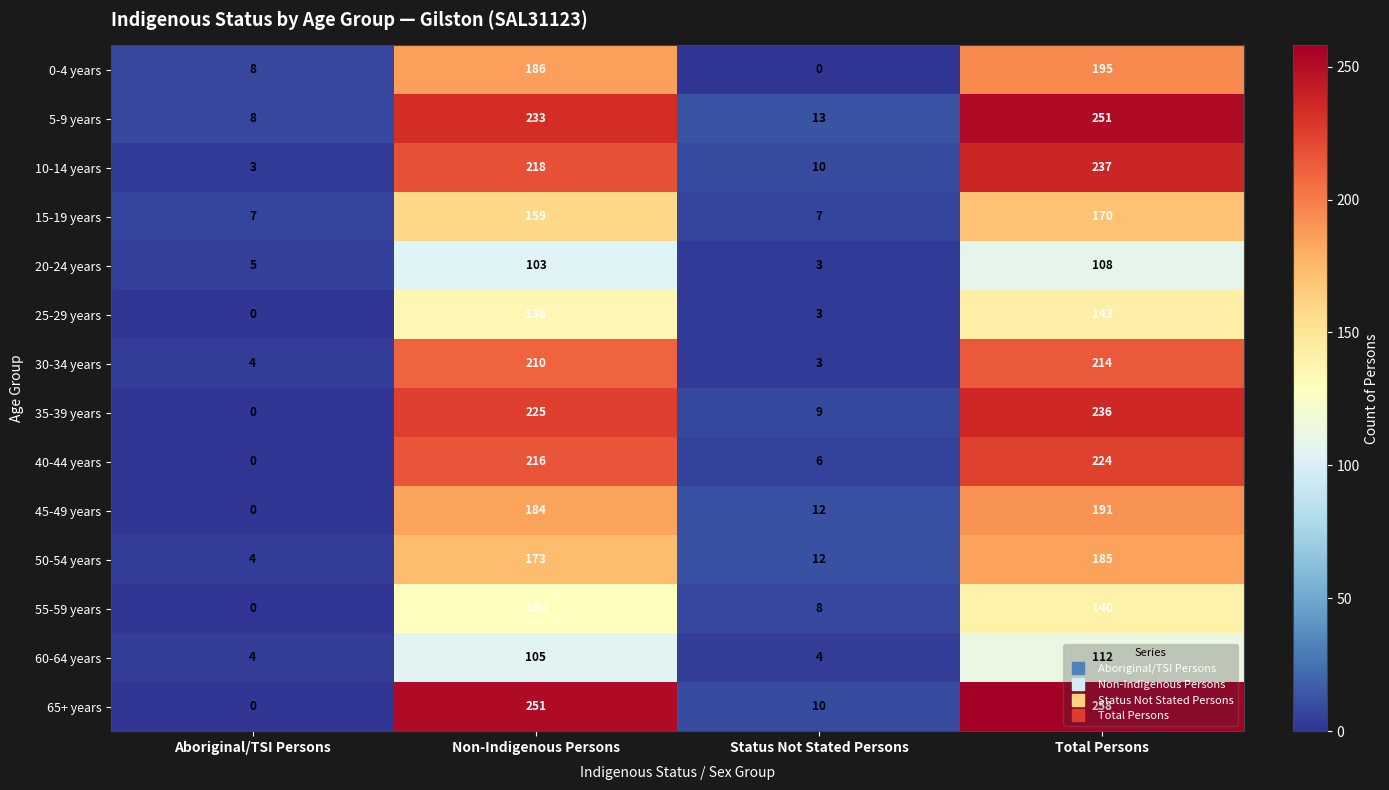

What is the difference between the second highest and minimum values in the 65+ years series?

251